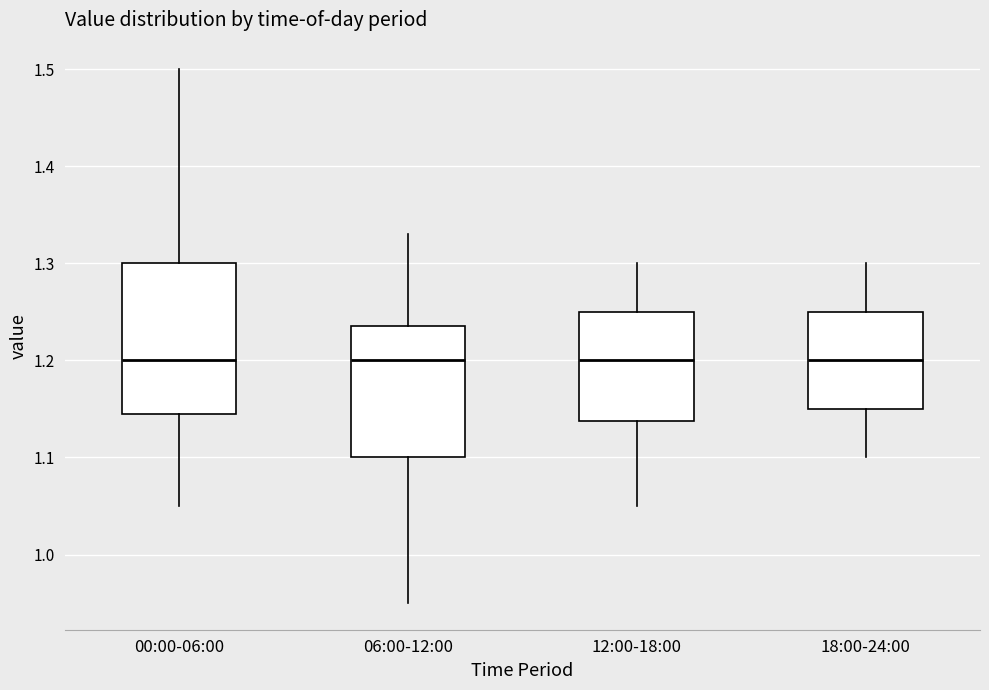

Reading left to right, transcribe this box plot: for each box, give where its median line is, the range the box spans, and where its two whiskers end, as read against the y-axis. The values are not printed on the chart, so give them approximately, as read against the axis.

00:00-06:00: median 1.20, box 1.15 to 1.30, whiskers 1.05 to 1.50
06:00-12:00: median 1.20, box 1.10 to 1.24, whiskers 0.95 to 1.33
12:00-18:00: median 1.20, box 1.14 to 1.25, whiskers 1.05 to 1.30
18:00-24:00: median 1.20, box 1.15 to 1.25, whiskers 1.10 to 1.30